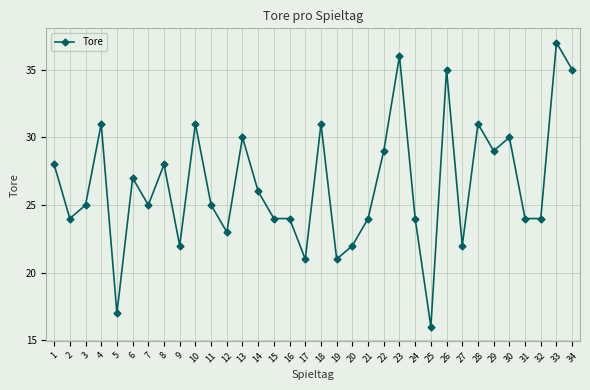

The chart shows a value of 15 at 7. True or false?

False